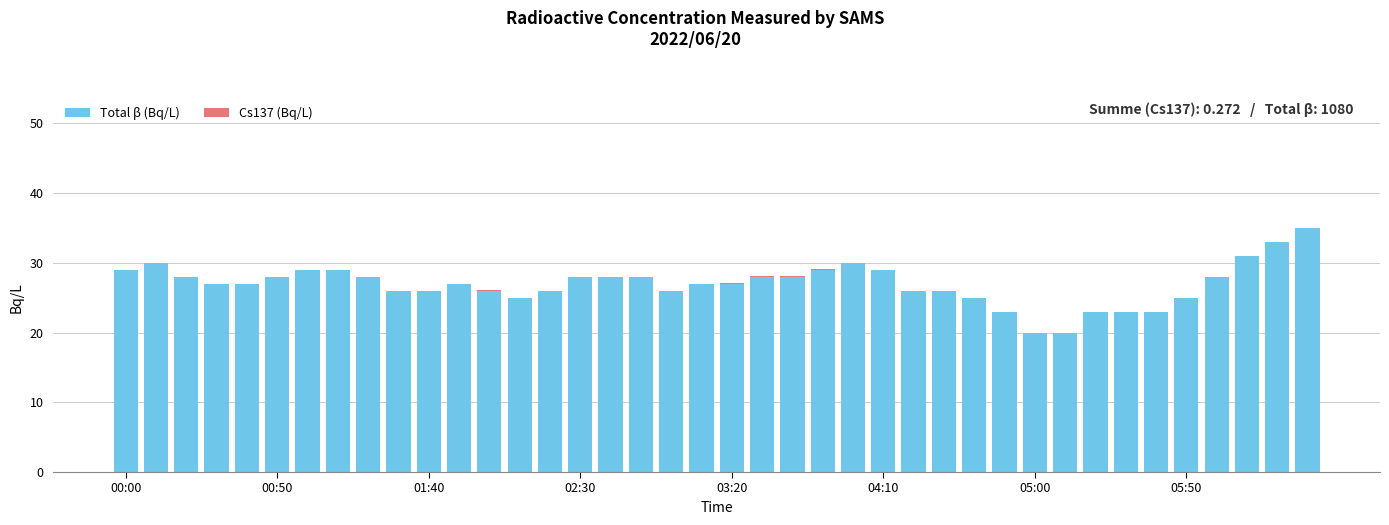

What is the maximum value for Total β (Bq/L)?

35.0